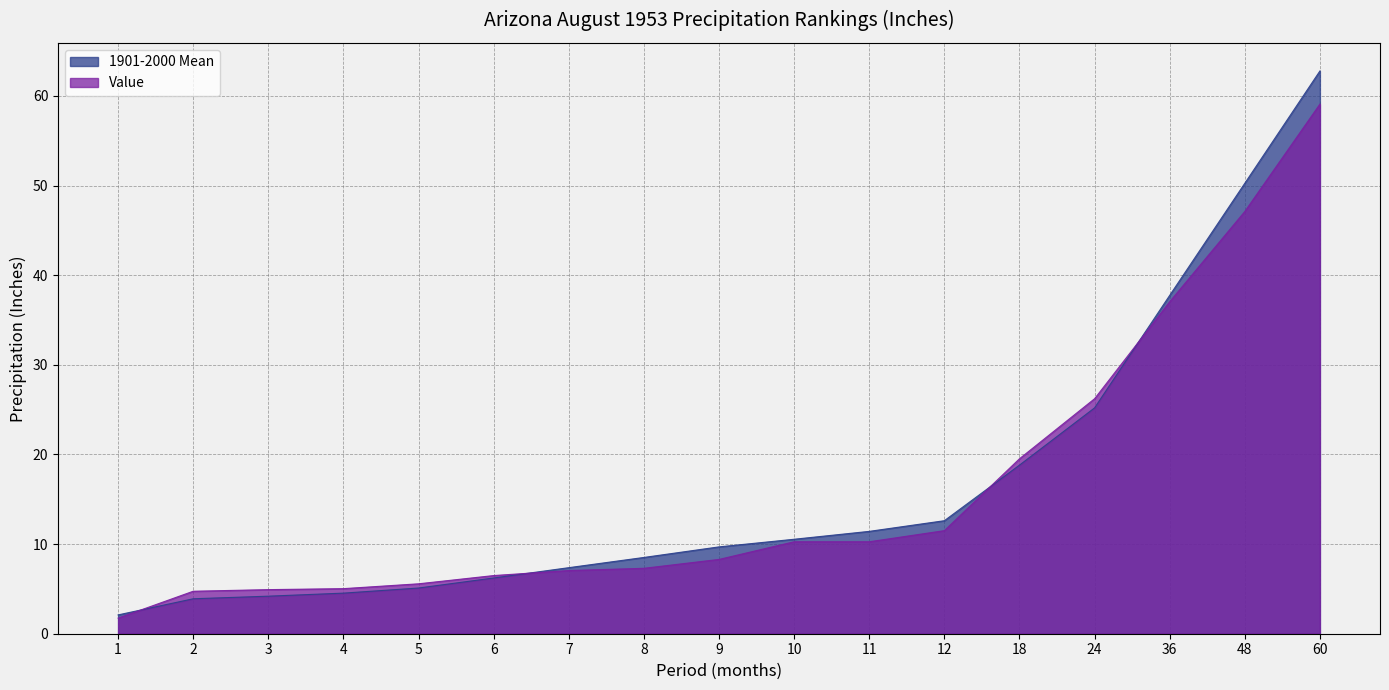

What value does the Value series have at 9?

8.3